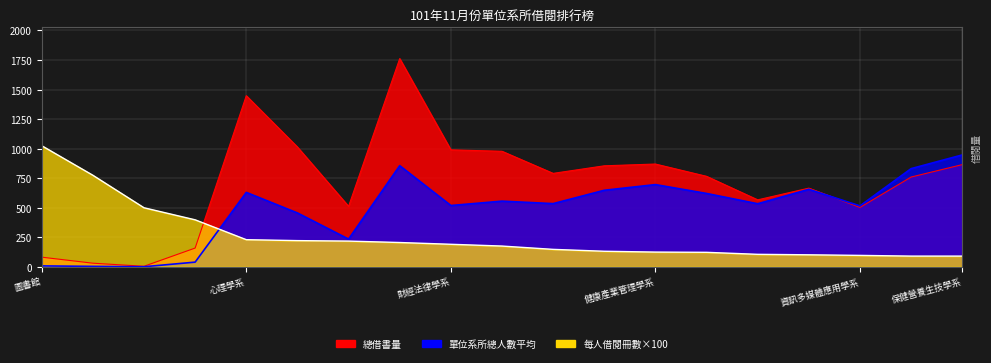

Which series has the largest total across all categories?

總借書量